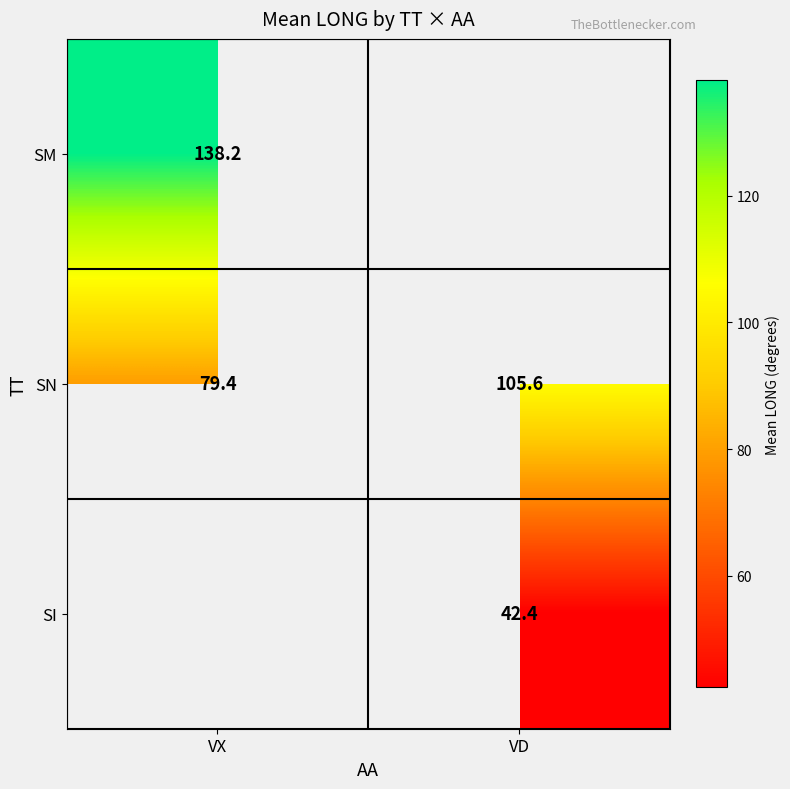

Rank the series by their maximum value, from highest to lowest.

SM, SN, SI